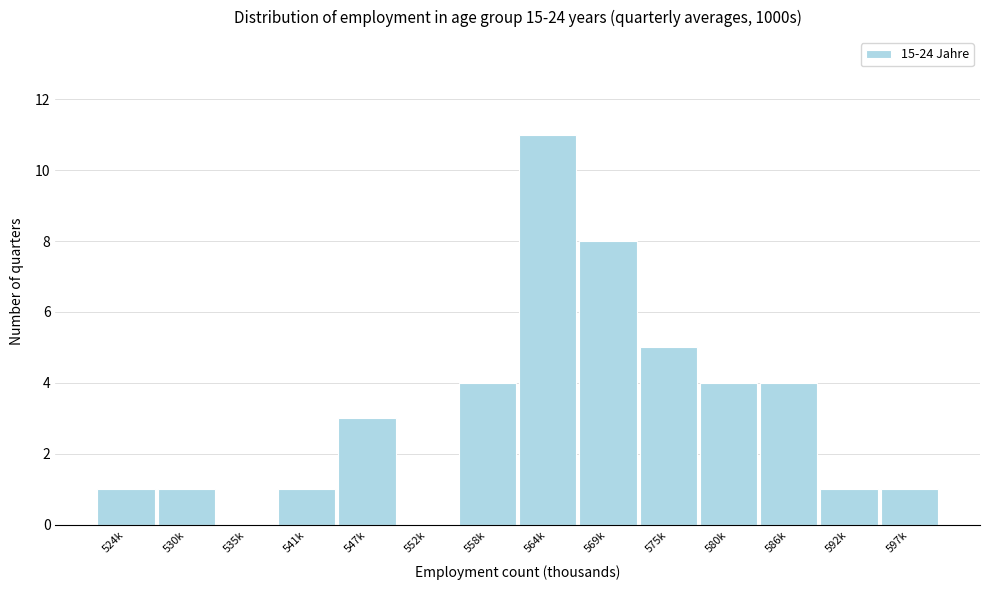

Reading left to right, what are all the values shown in this chart?

524k=1	530k=1	535k=0	541k=1	547k=3	552k=0	558k=4	564k=11	569k=8	575k=5	580k=4	586k=4	592k=1	597k=1